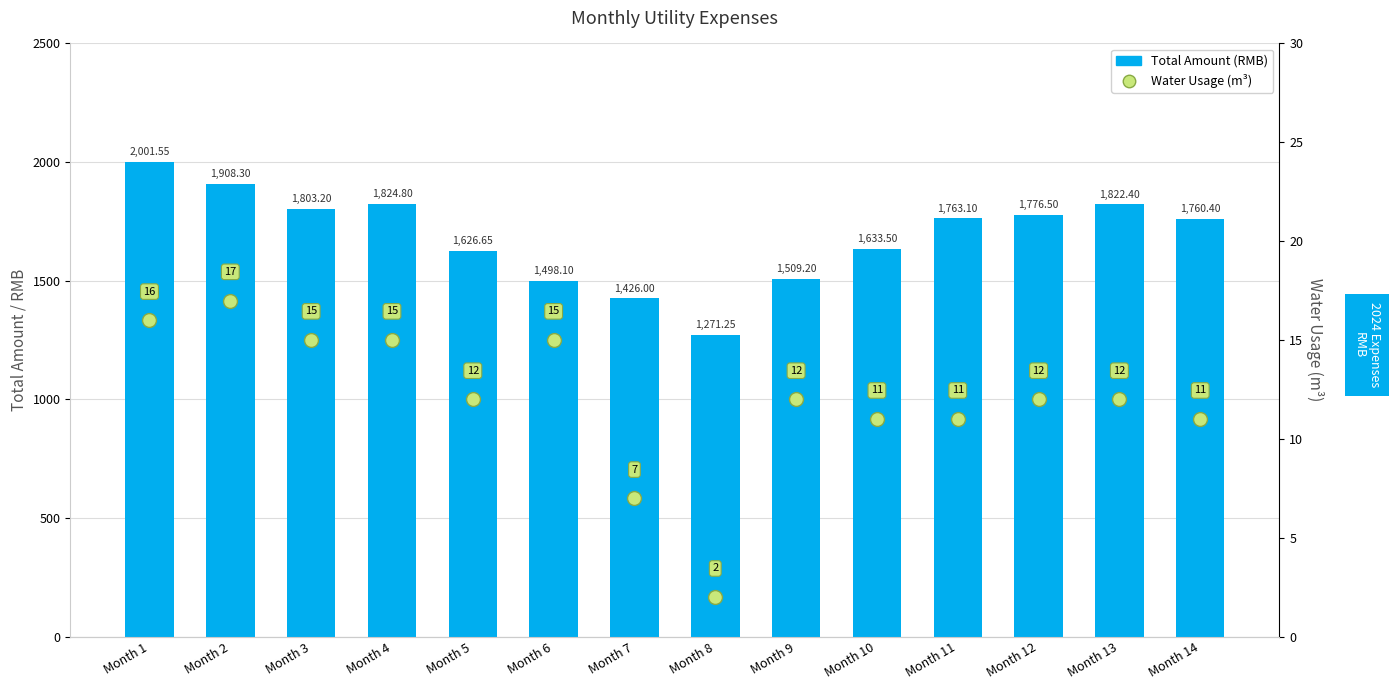

What is the average value of the Total Amount (RMB) series?

1687.5